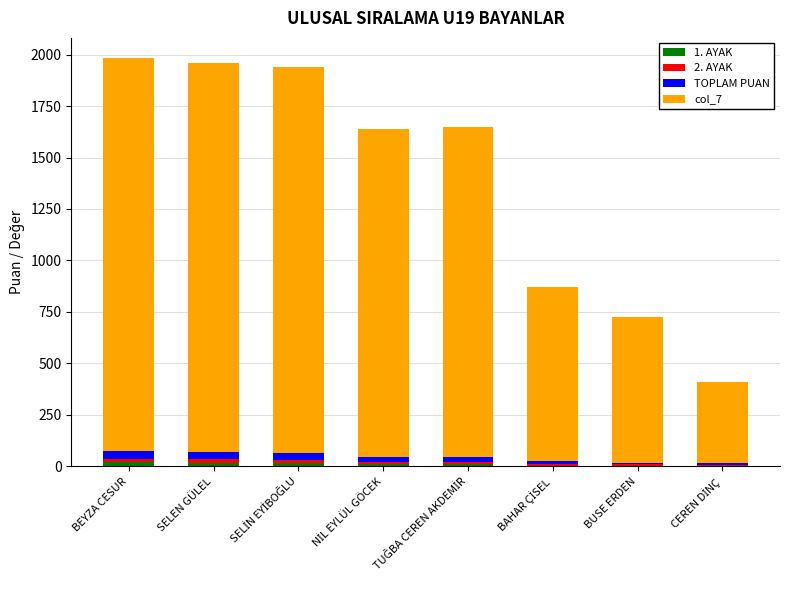

Are the bars horizontal?

No